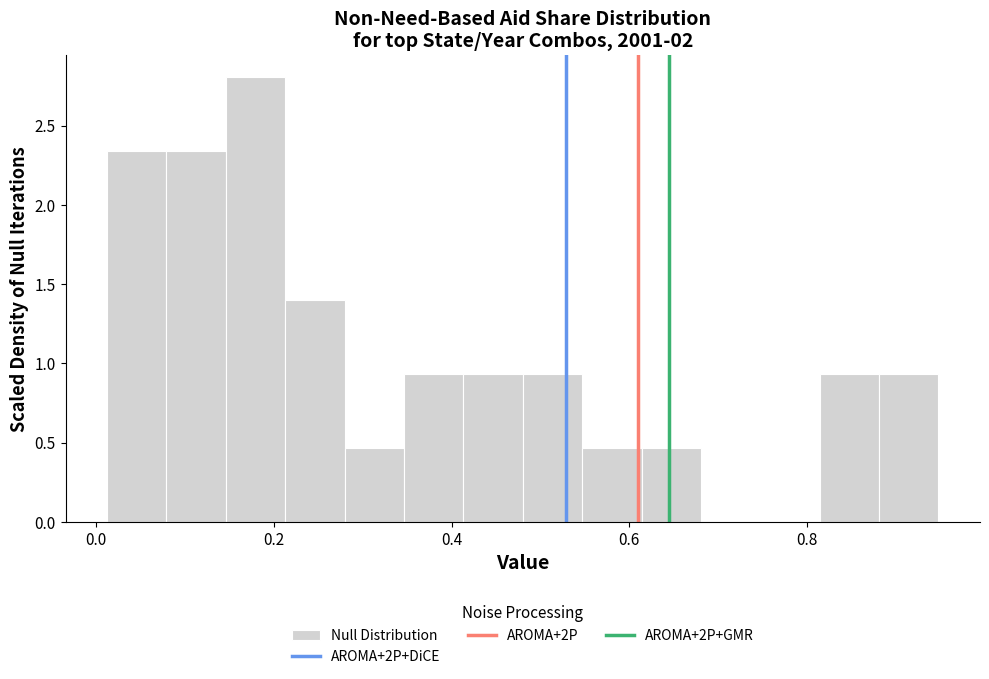

Read against the x-axis, roughly where is the centre of the tallest bar?

0.18